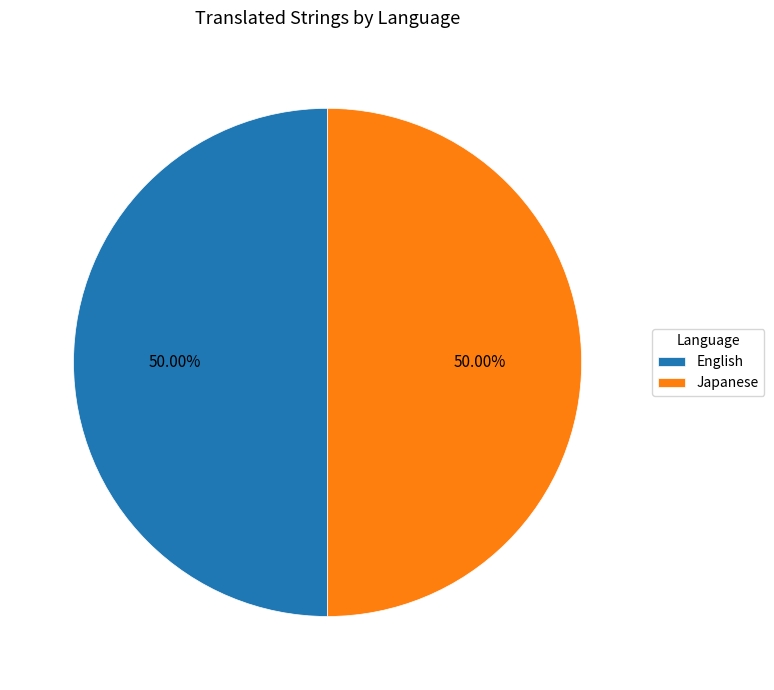

Is the sum of English and Japanese greater than half?

Yes